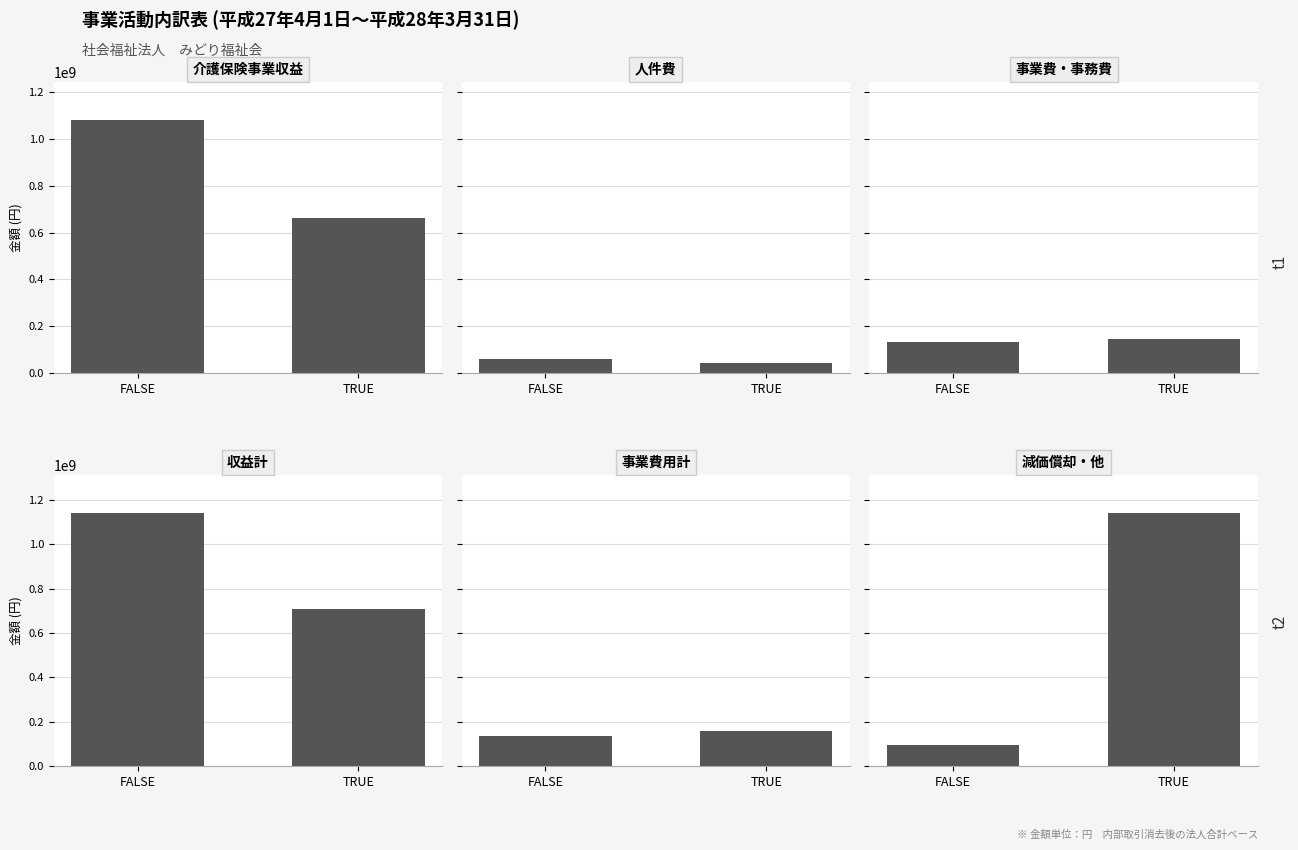

True or false: 人件費 has a value of 31607320 at FALSE.

False